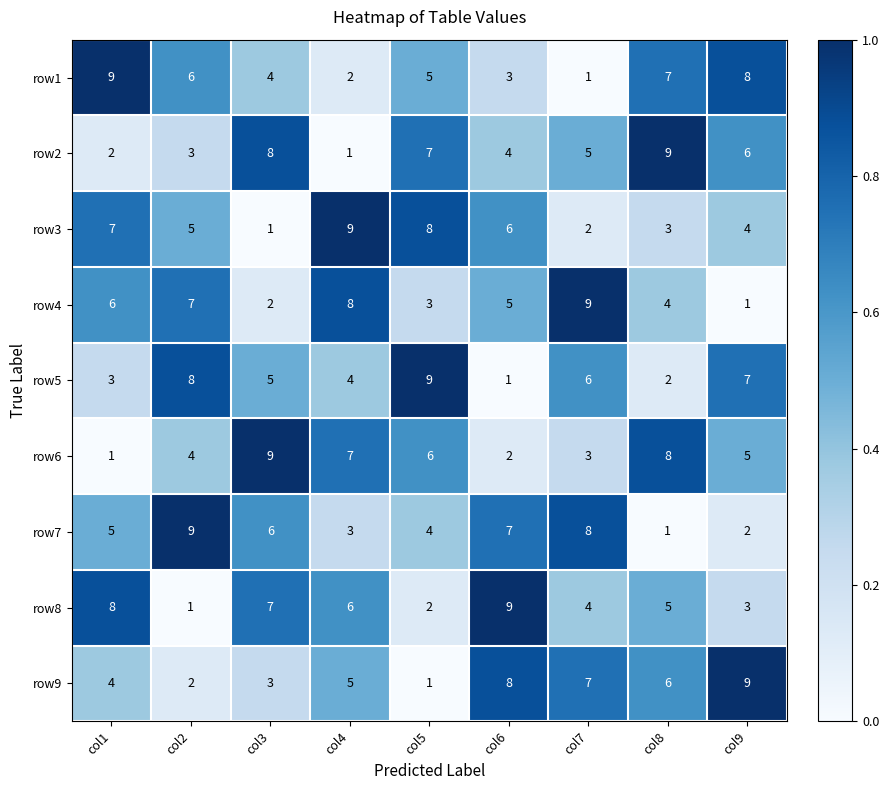

What value does the row6 series have at col2?

4